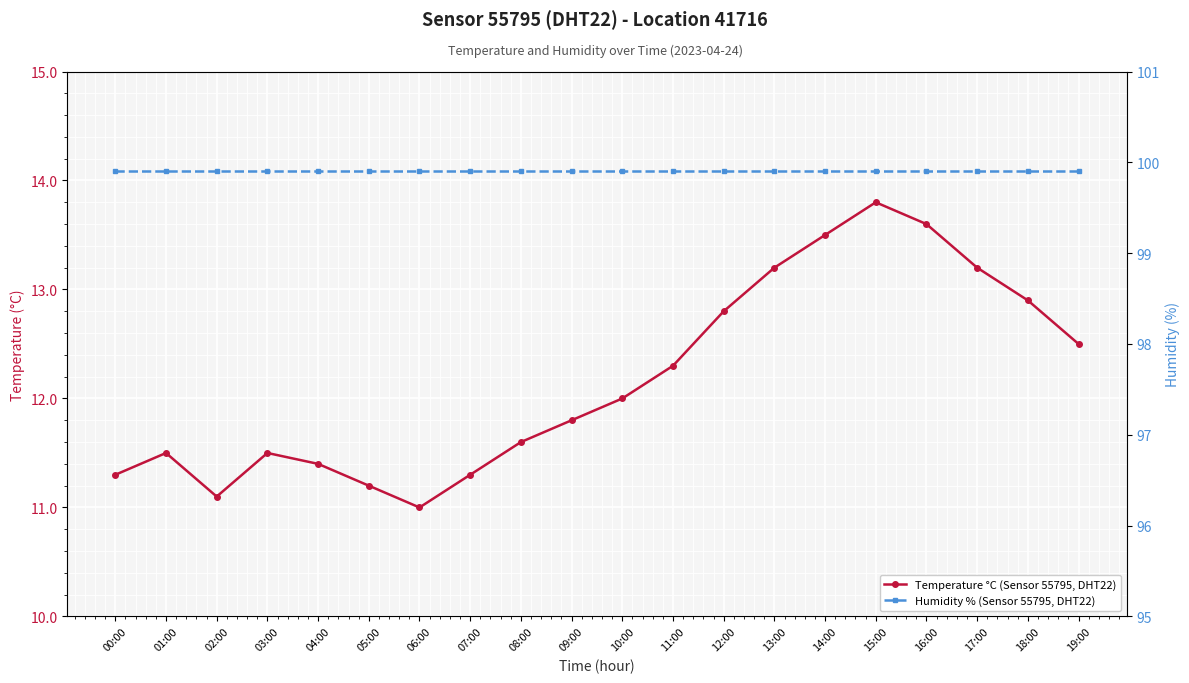

Does the chart display data point markers on the line(s)?

Yes